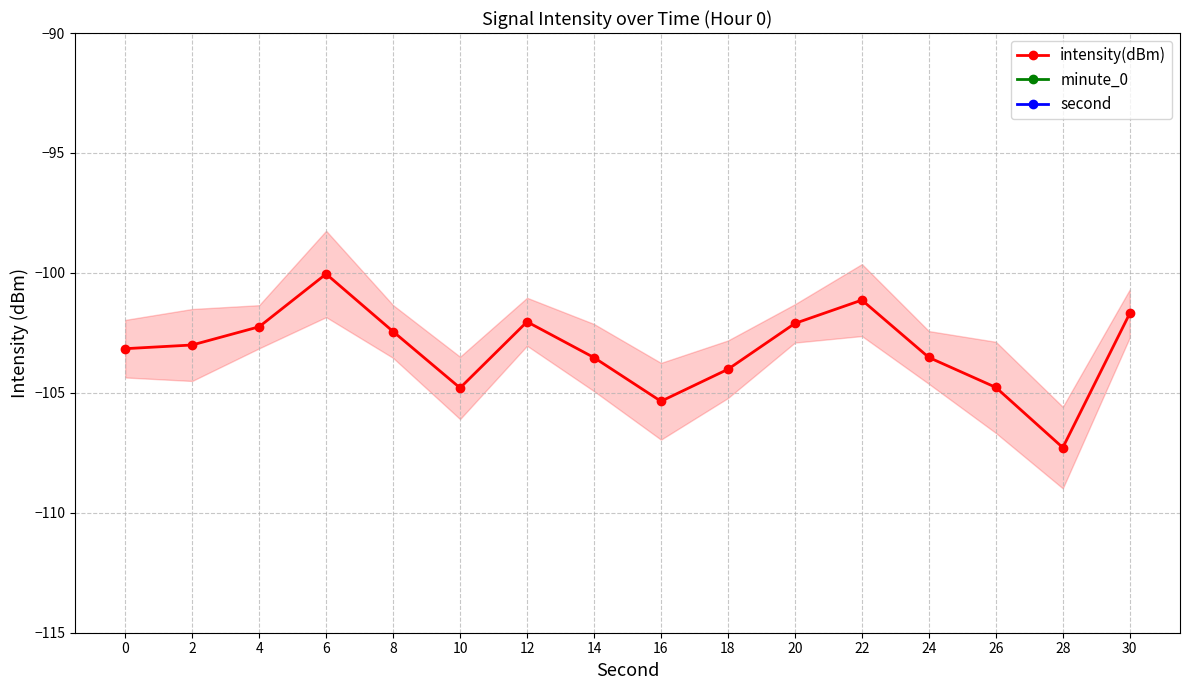

What is the highest value of the intensity(dBm) series?

-100.0